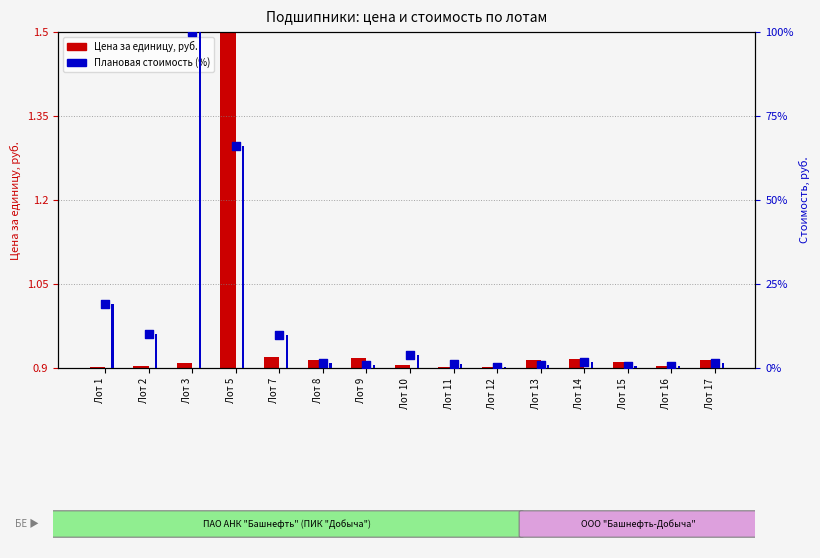

Which series has the largest Y range (max minus min)?

Плановая стоимость (%)